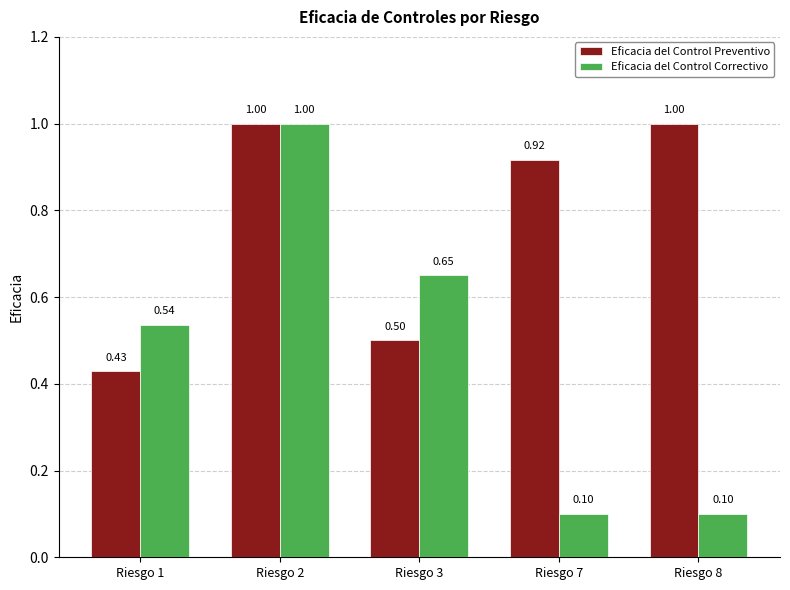

What are all the series names shown in the legend?

Eficacia del Control Preventivo, Eficacia del Control Correctivo